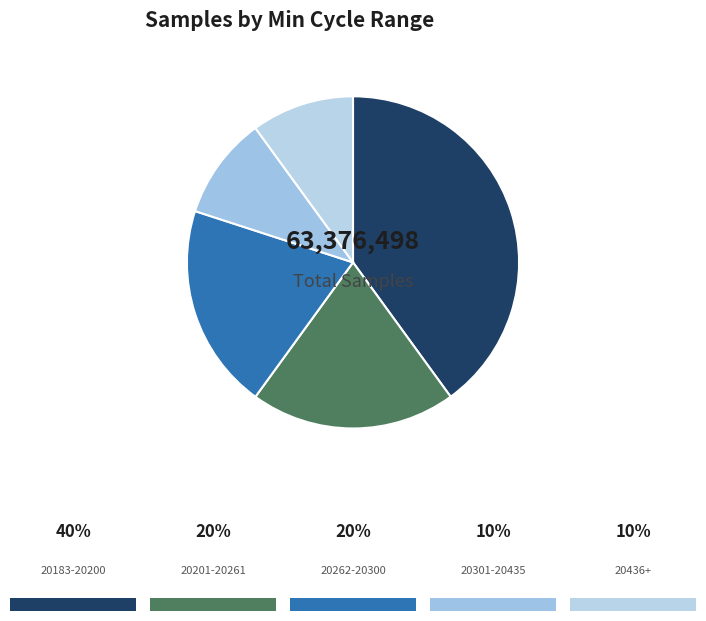

How many segments does this pie chart have?

5